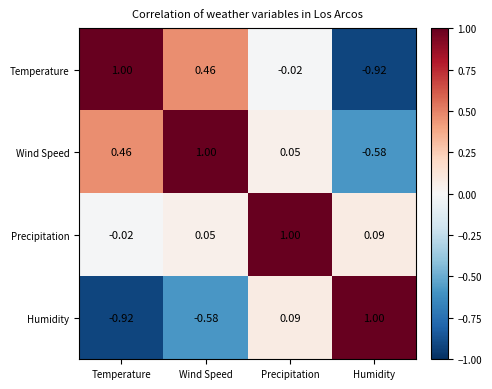

Which category has the lowest value in the Precipitation series?

Temperature